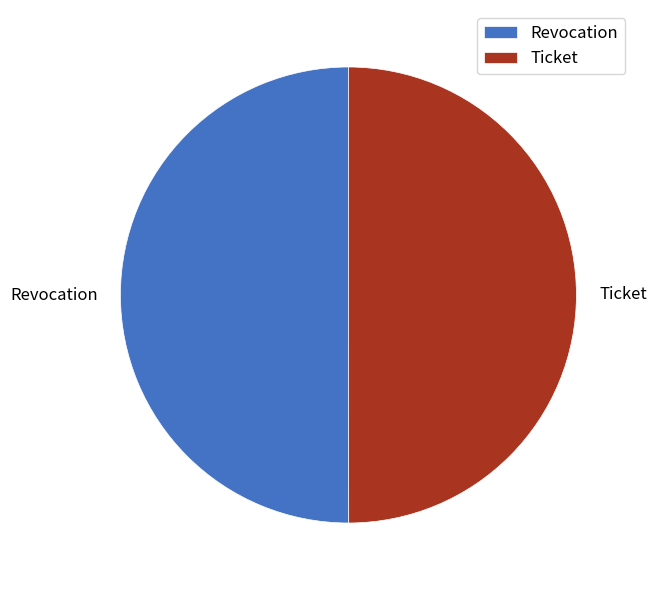

Is the sum of Revocation and Ticket greater than half?

Yes